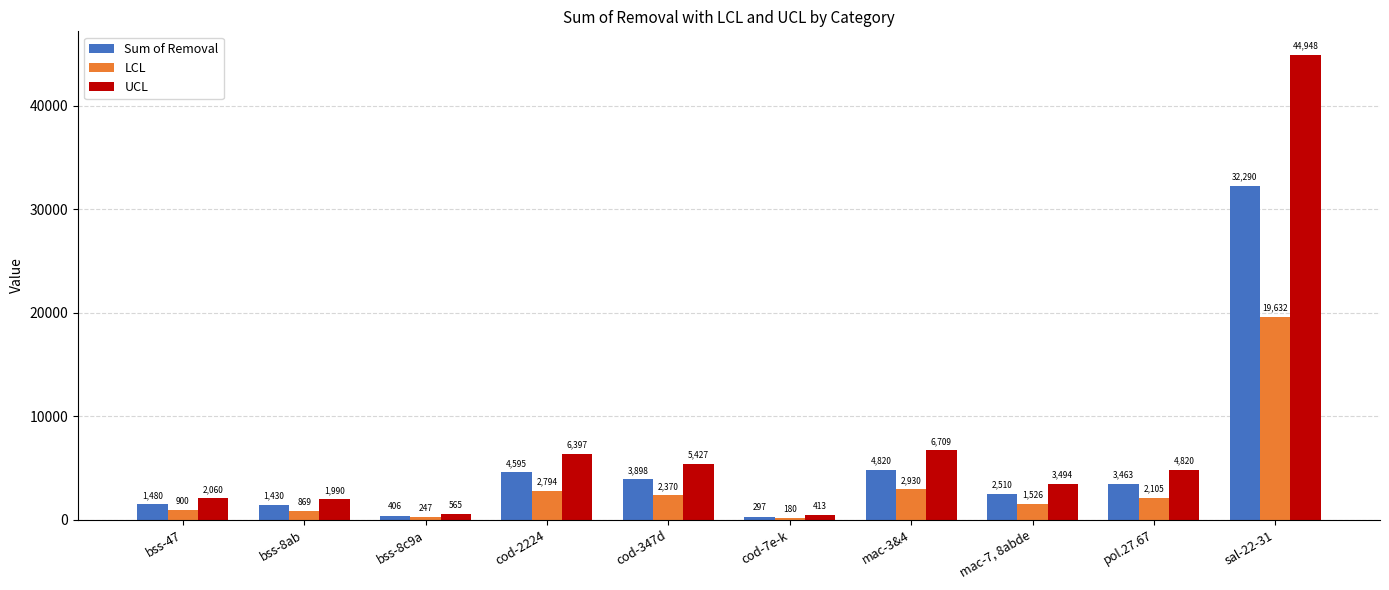

Does the chart contain stacked bars?

No